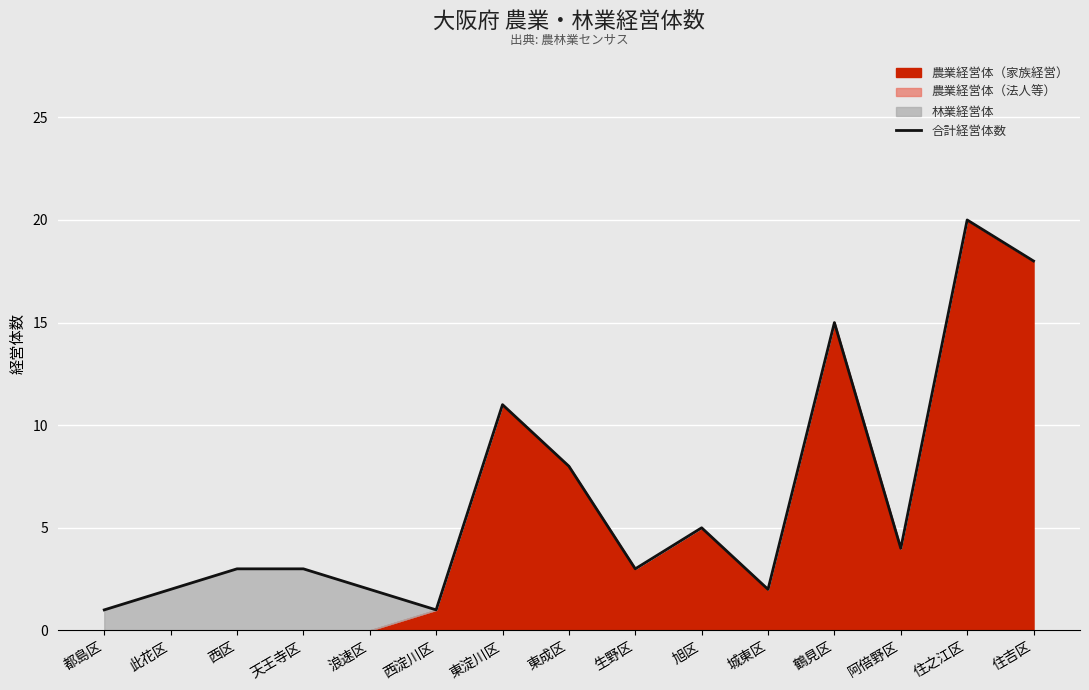

What position from the right is 鶴見区?

4